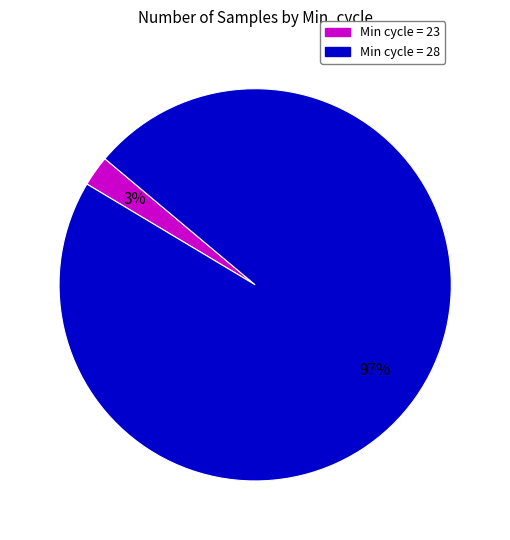

How many slices are in this pie chart?

2